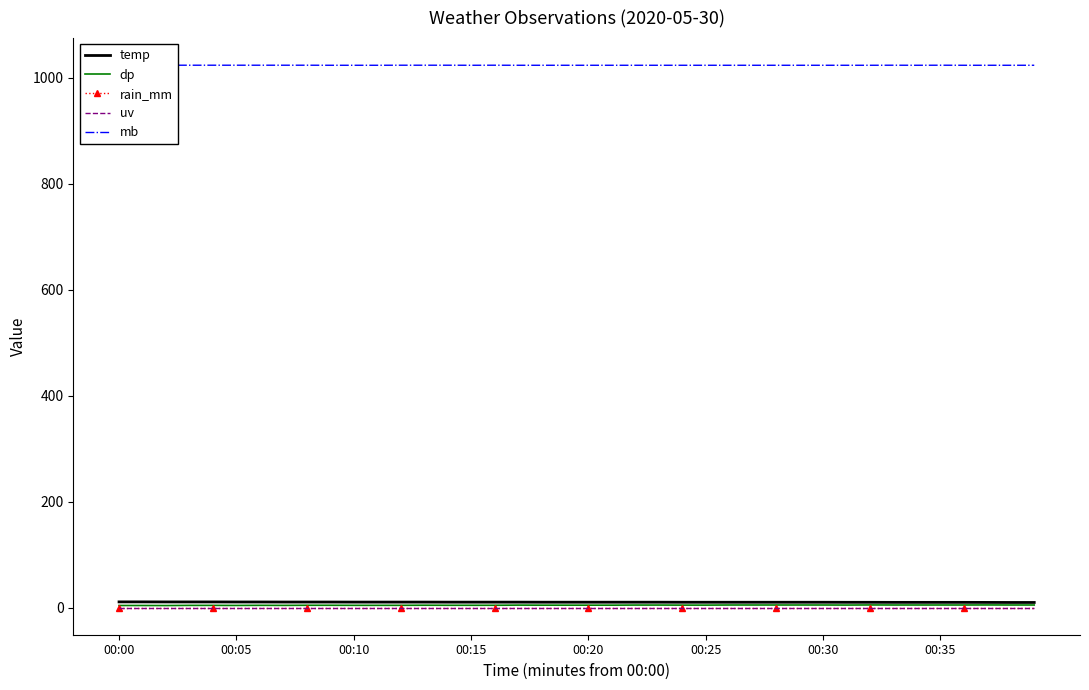

True or false: rain_mm has more than 0 points higher than both neighbors.

False